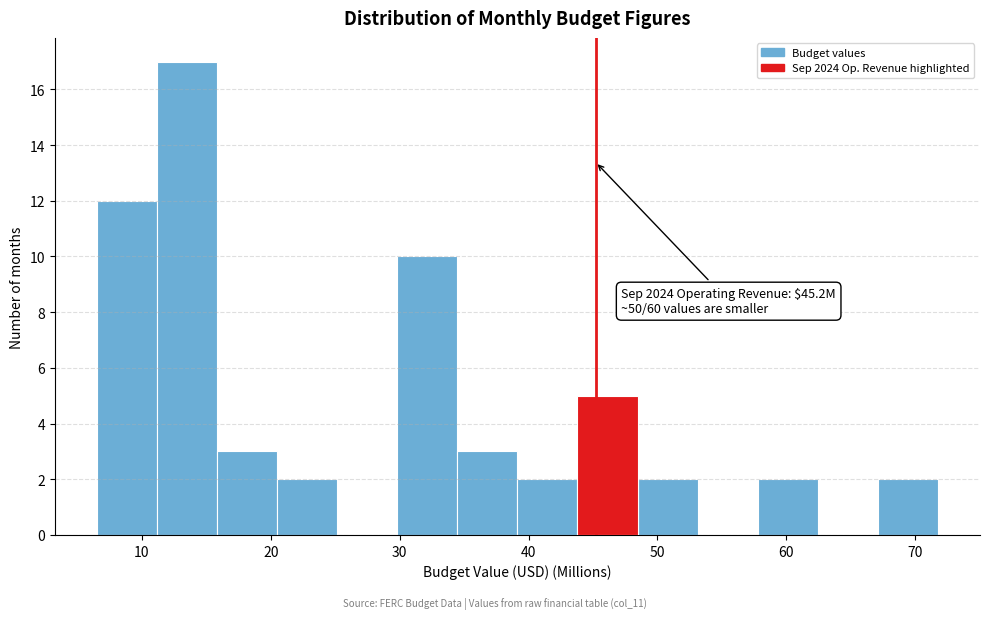

Which range on the x-axis has the tallest bar?

11 to 16